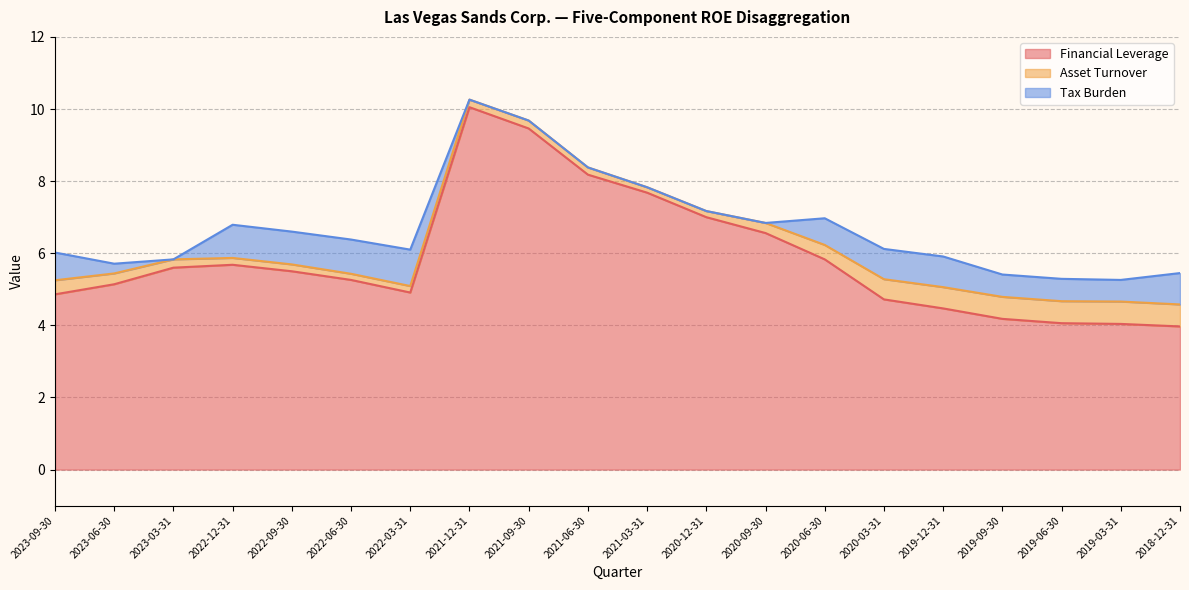

Reading left to right, extract all data points from this chart.

Financial Leverage: 2023-09-30=4.9	2023-06-30=5.1	2023-03-31=5.6	2022-12-31=5.7	2022-09-30=5.5	2022-06-30=5.3	2022-03-31=4.9	2021-12-31=10.1	2021-09-30=9.5	2021-06-30=8.2	2021-03-31=7.7	2020-12-31=7.0	2020-09-30=6.6	2020-06-30=5.8	2020-03-31=4.7	2019-12-31=4.5	2019-09-30=4.2	2019-06-30=4.1	2019-03-31=4.0	2018-12-31=4.0
Asset Turnover: 2023-09-30=0.4	2023-06-30=0.3	2023-03-31=0.2	2022-12-31=0.2	2022-09-30=0.2	2022-06-30=0.2	2022-03-31=0.2	2021-12-31=0.2	2021-09-30=0.2	2021-06-30=0.2	2021-03-31=0.1	2020-12-31=0.2	2020-09-30=0.3	2020-06-30=0.4	2020-03-31=0.6	2019-12-31=0.6	2019-09-30=0.6	2019-06-30=0.6	2019-03-31=0.6	2018-12-31=0.6
Tax Burden: 2023-09-30=0.8	2023-06-30=0.3	2023-03-31=0.0	2022-12-31=0.9	2022-09-30=0.9	2022-06-30=0.9	2022-03-31=1.0	2021-12-31=0.0	2021-09-30=0.0	2021-06-30=0.0	2021-03-31=0.0	2020-12-31=0.0	2020-09-30=0.0	2020-06-30=0.7	2020-03-31=0.8	2019-12-31=0.8	2019-09-30=0.6	2019-06-30=0.6	2019-03-31=0.6	2018-12-31=0.9